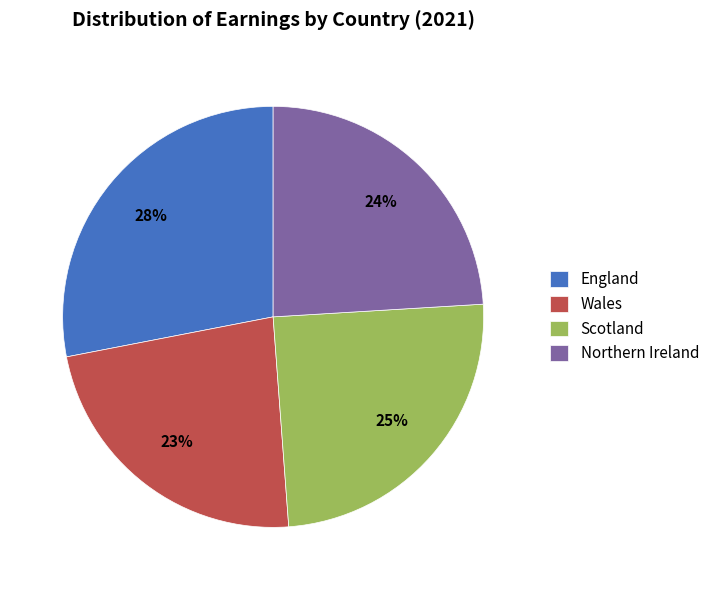

To the nearest percent, what percentage of the pie is Northern Ireland?

24%